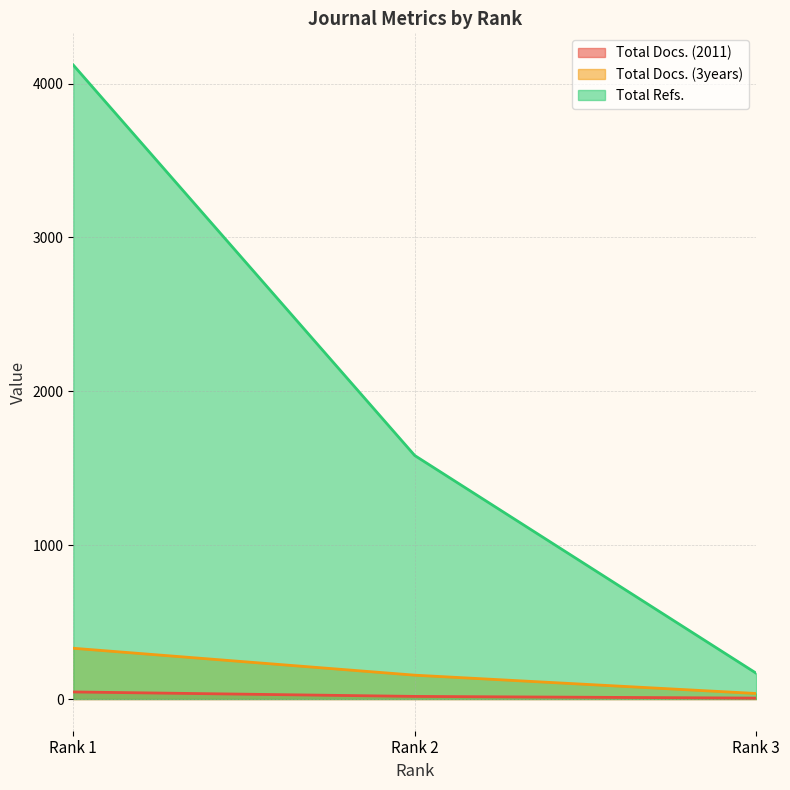

What value does the Total Docs. (3years) series have at Rank 1, to the nearest 50?

350